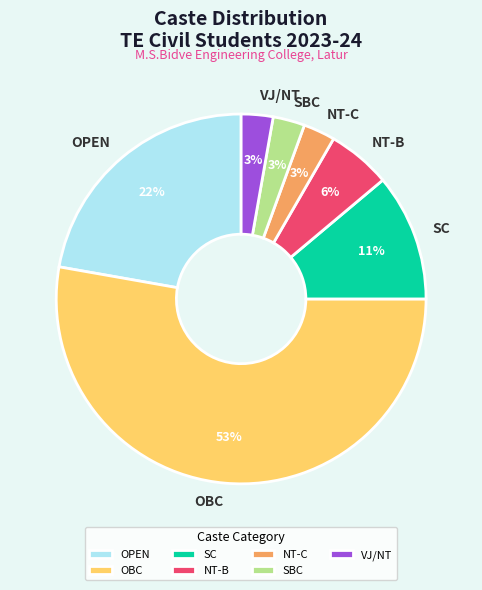

Combined, do OBC and SBC account for over 50%?

Yes